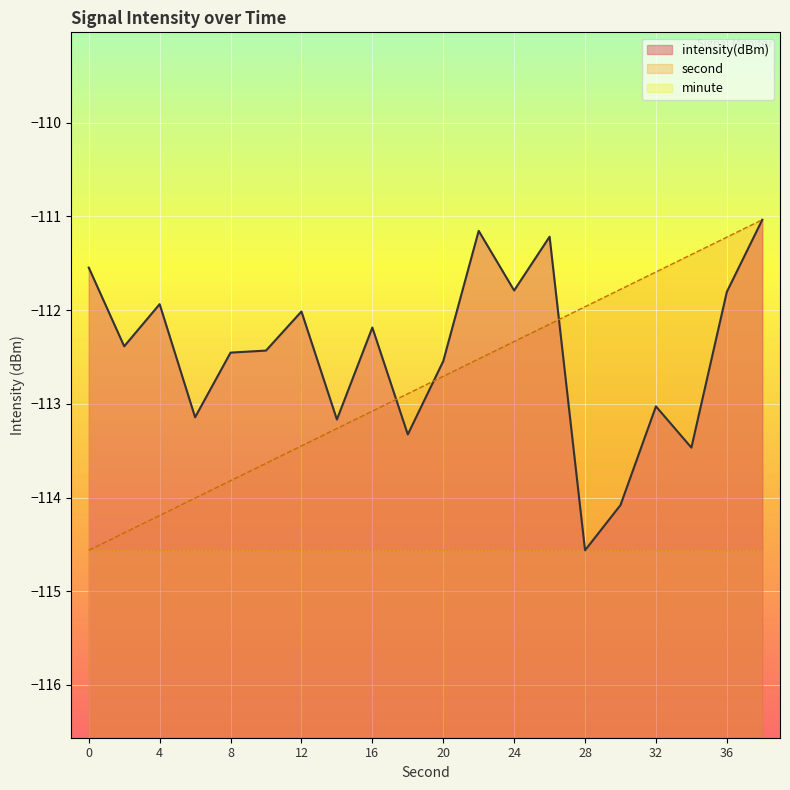

Where does the second series first go above -112?

28